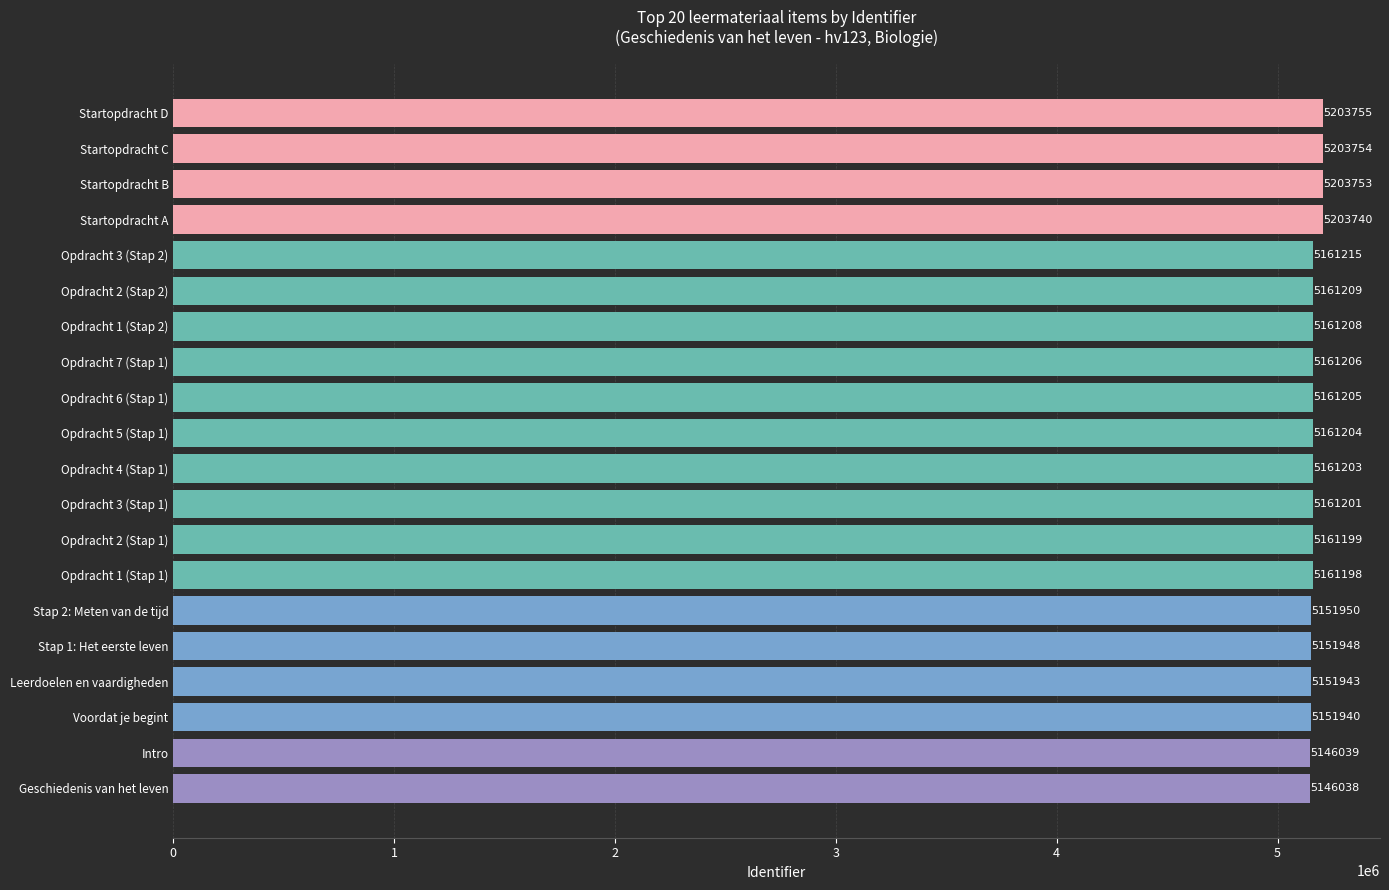

Reading bottom to top, extract all data points from this chart.

Geschiedenis van het leven=5146038	Intro=5146039	Voordat je begint=5151940	Leerdoelen en vaardigheden=5151943	Stap 1: Het eerste leven=5151948	Stap 2: Meten van de tijd=5151950	Opdracht 1 (Stap 1)=5161198	Opdracht 2 (Stap 1)=5161199	Opdracht 3 (Stap 1)=5161201	Opdracht 4 (Stap 1)=5161203	Opdracht 5 (Stap 1)=5161204	Opdracht 6 (Stap 1)=5161205	Opdracht 7 (Stap 1)=5161206	Opdracht 1 (Stap 2)=5161208	Opdracht 2 (Stap 2)=5161209	Opdracht 3 (Stap 2)=5161215	Startopdracht A=5203740	Startopdracht B=5203753	Startopdracht C=5203754	Startopdracht D=5203755